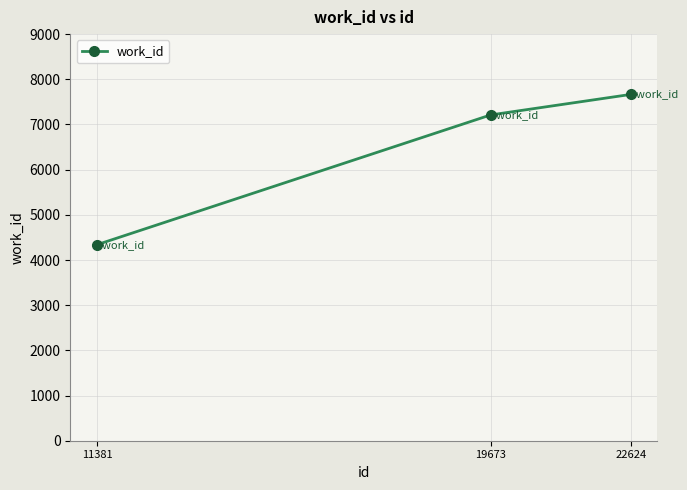

What is the greatest value displayed?

7665